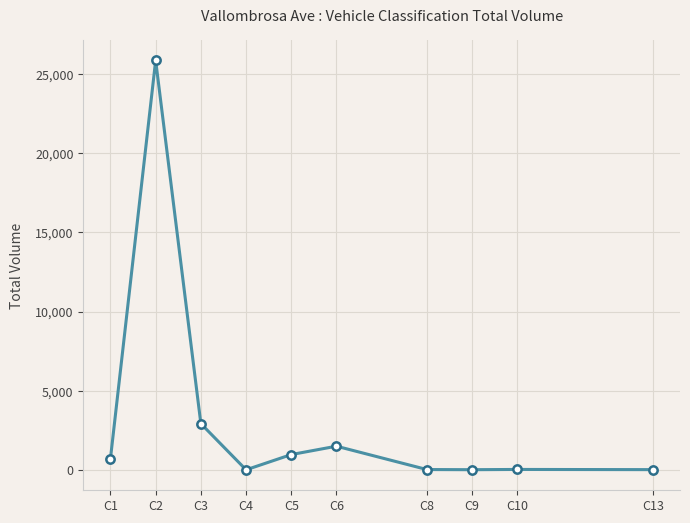

The value at C3 is 2920. True or false?

True